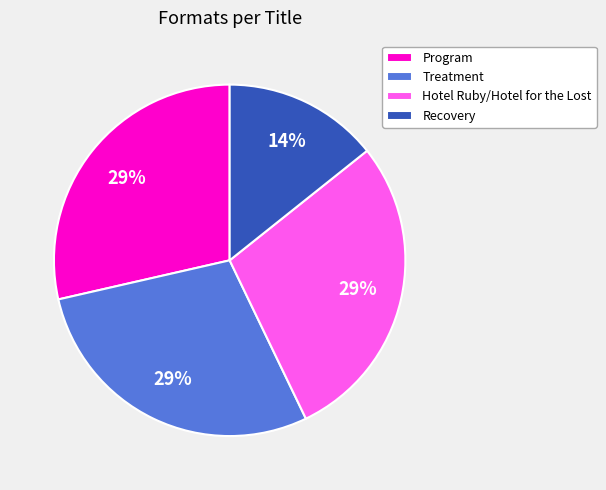

Does any single category account for the majority?

No